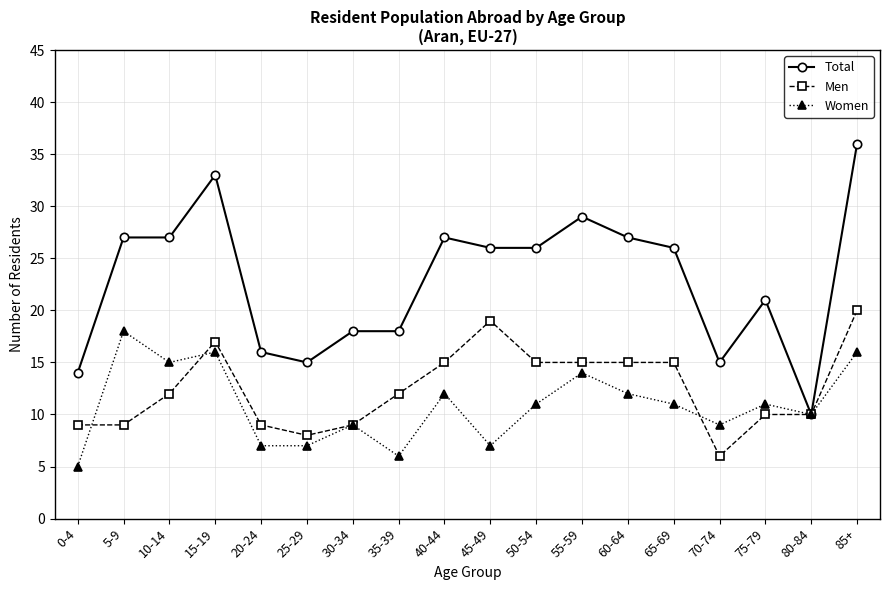

Reading left to right, what are all the values shown in this chart?

Total: 14	27	27	33	16	15	18	18	27	26	26	29	27	26	15	21	10	36
Men: 9	9	12	17	9	8	9	12	15	19	15	15	15	15	6	10	10	20
Women: 5	18	15	16	7	7	9	6	12	7	11	14	12	11	9	11	10	16